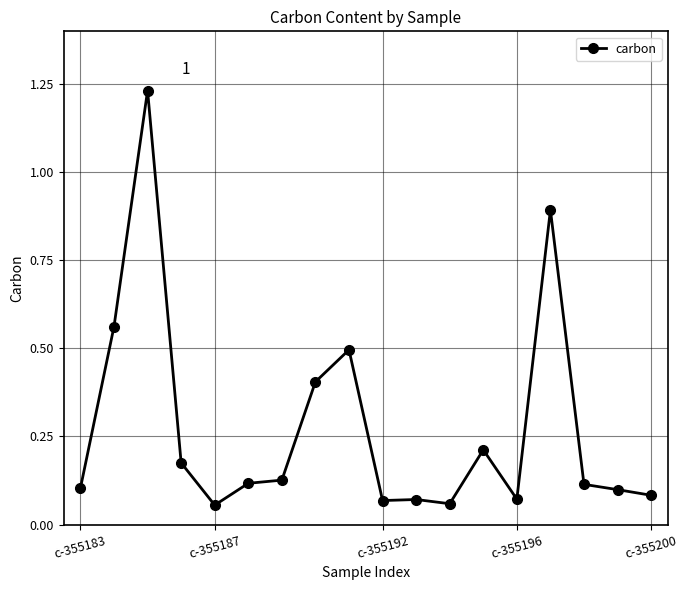

What is the sum of all values?

4.9